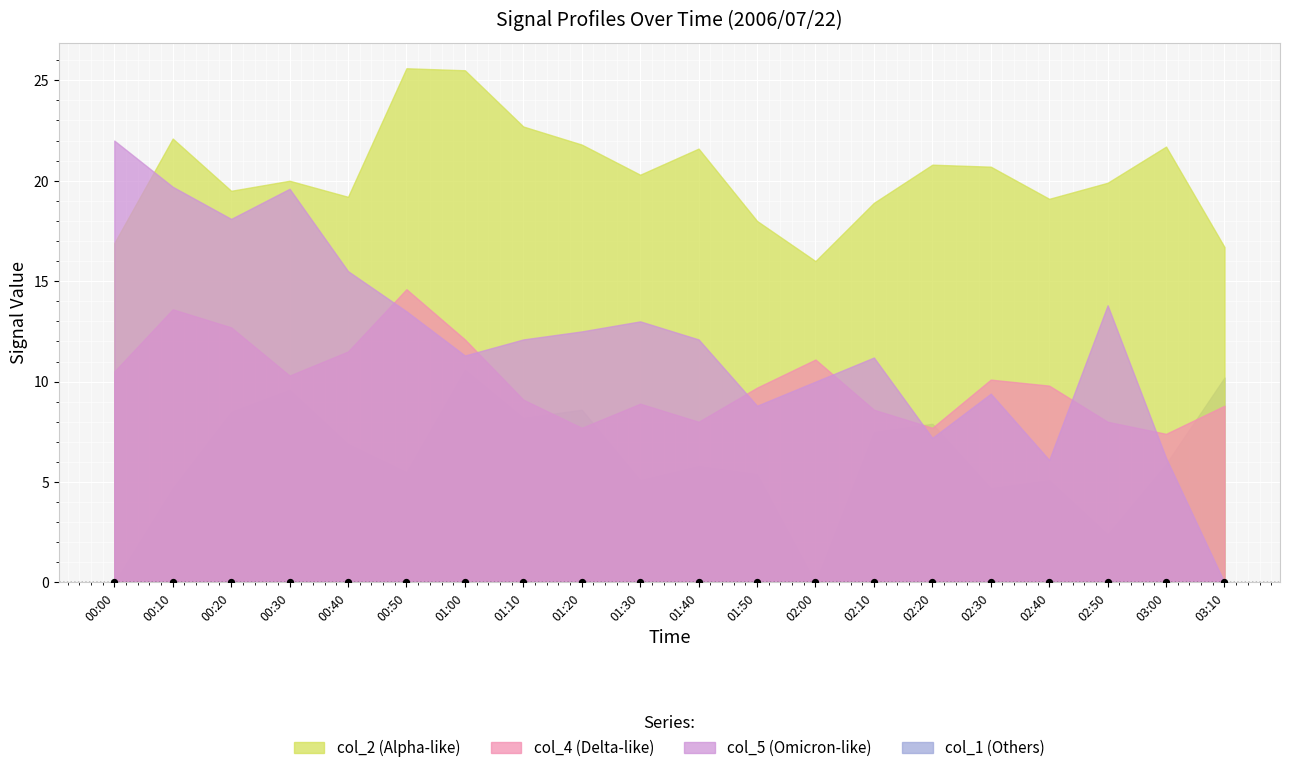

At how many categories does at least one series exceed 25?

2